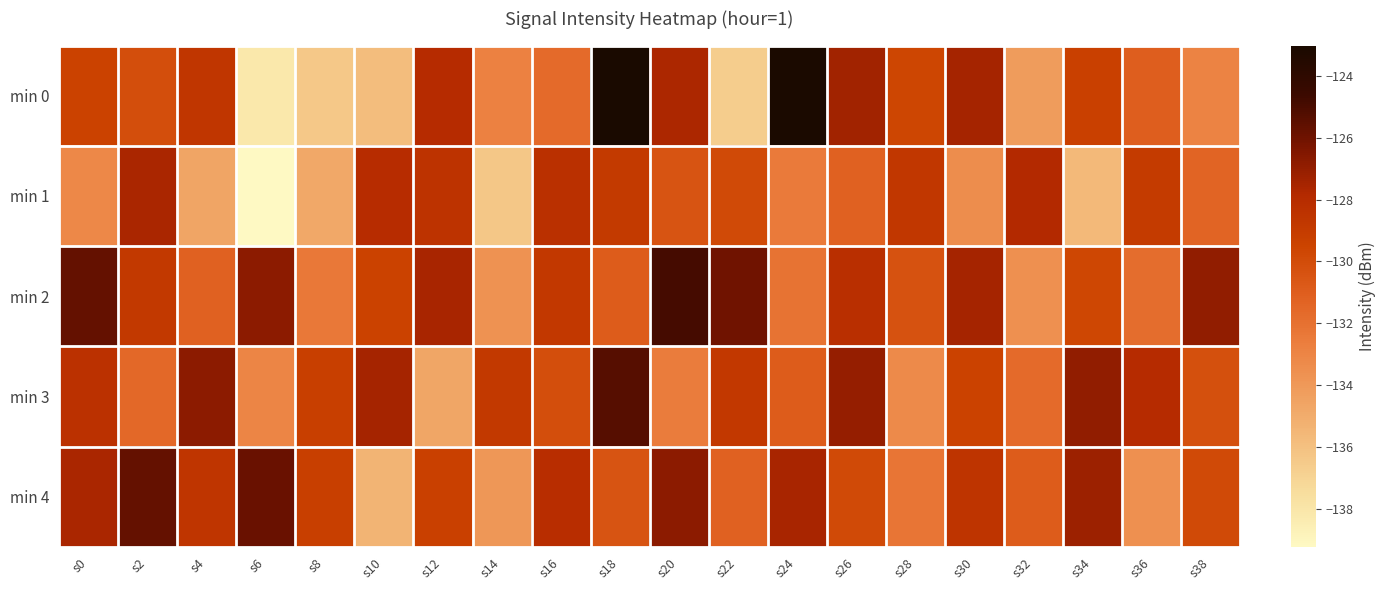

Which category has the lowest value across all series?

s6